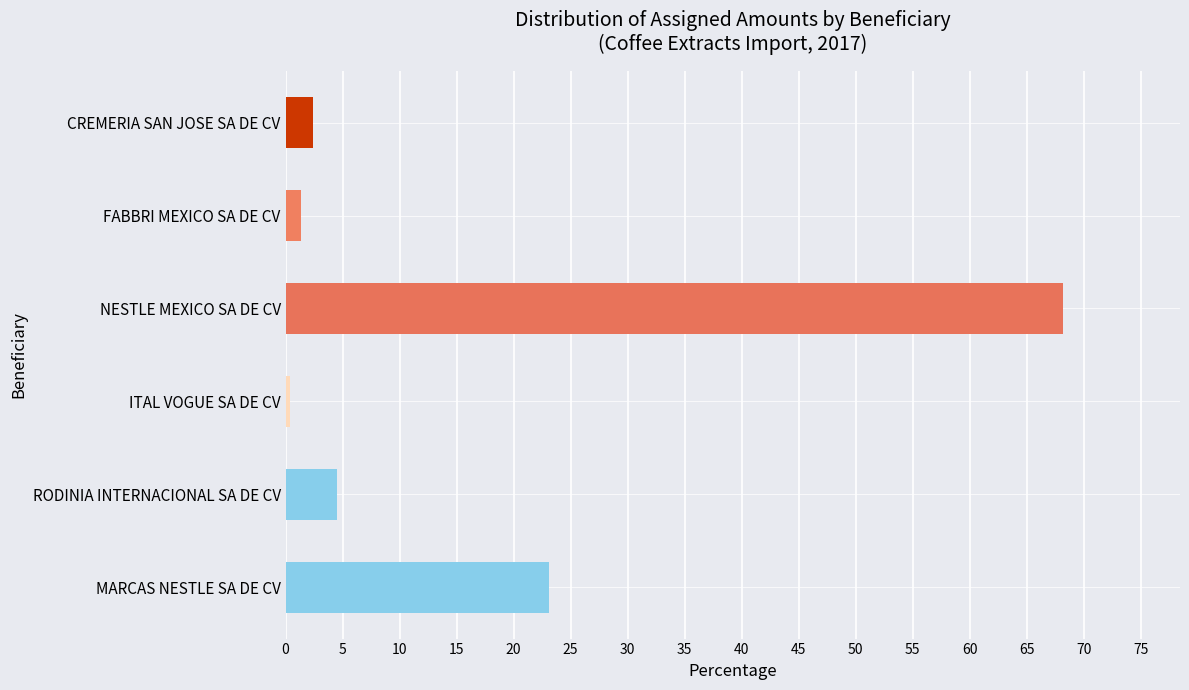

What is the change in value from NESTLE MEXICO SA DE CV to CREMERIA SAN JOSE SA DE CV?

-65.8